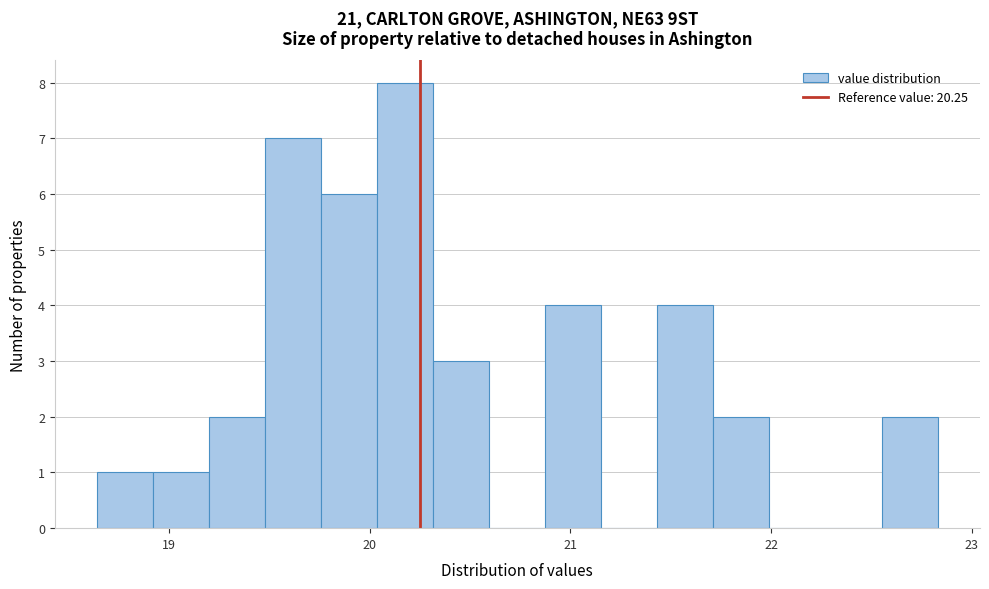

Read against the x-axis, roughly where is the centre of the tallest bar?

20.2